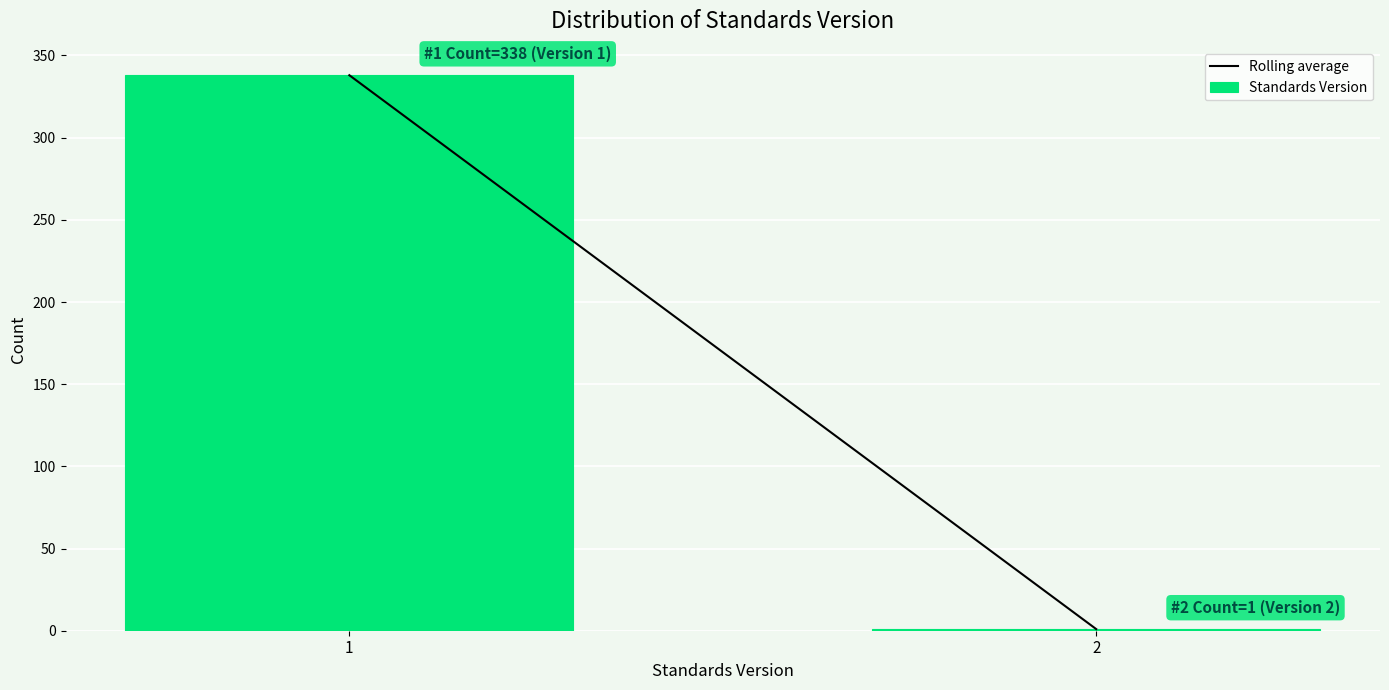

Reading left to right, what are all the values shown in this chart?

1=338	2=1